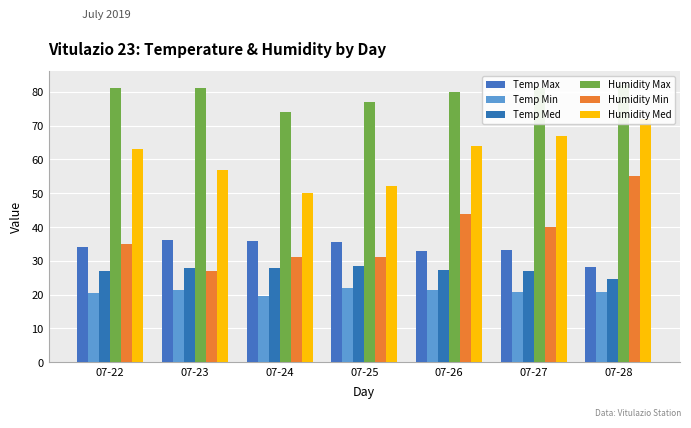

How many series are shown in this chart?

6